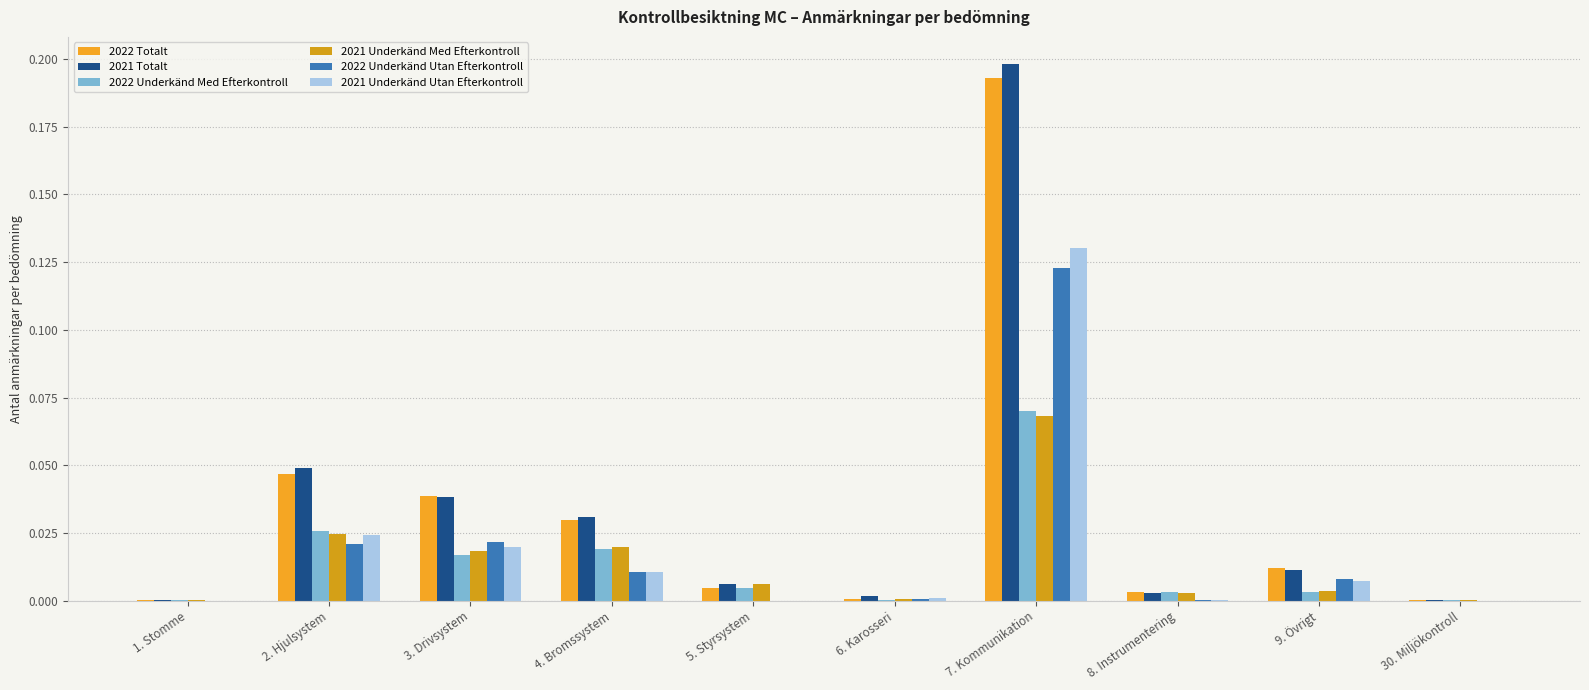

Is the value of 2022 Totalt at 5. Styrsystem greater than the value of 2022 Underkänd Utan Efterkontroll at 30. Miljökontroll?

Yes